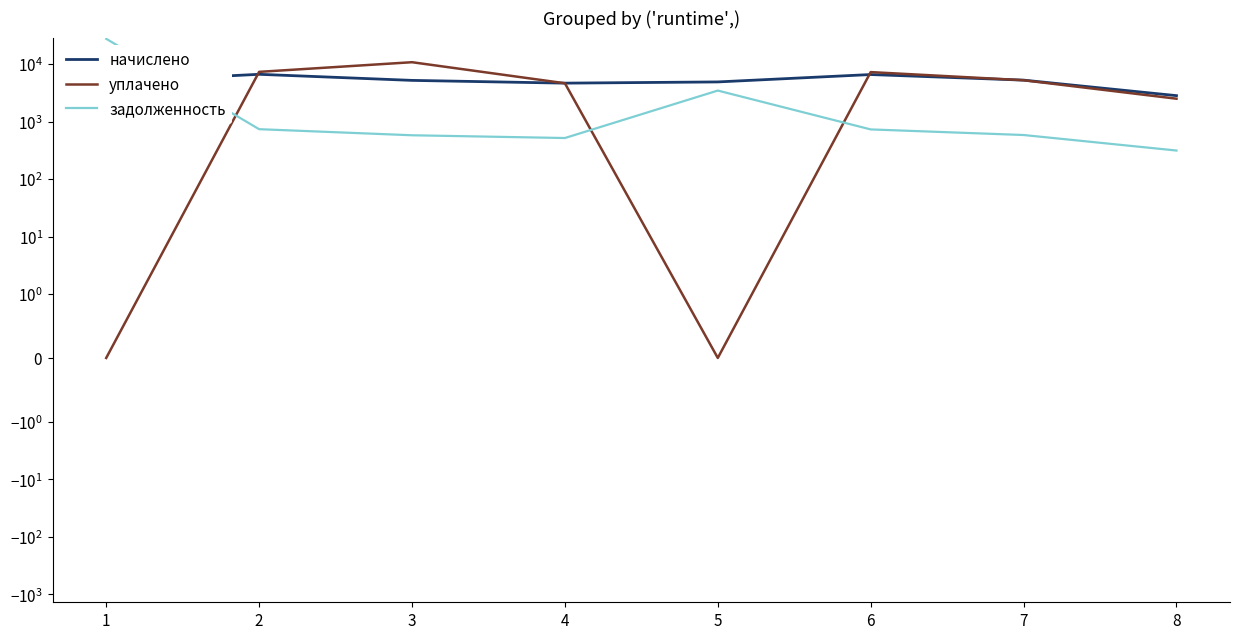

What are all the series names shown in the legend?

начислено, уплачено, задолженность